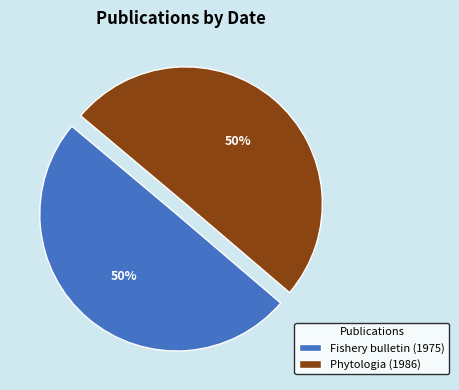

To the nearest percent, what percentage of the pie is Fishery bulletin (1975)?

50%